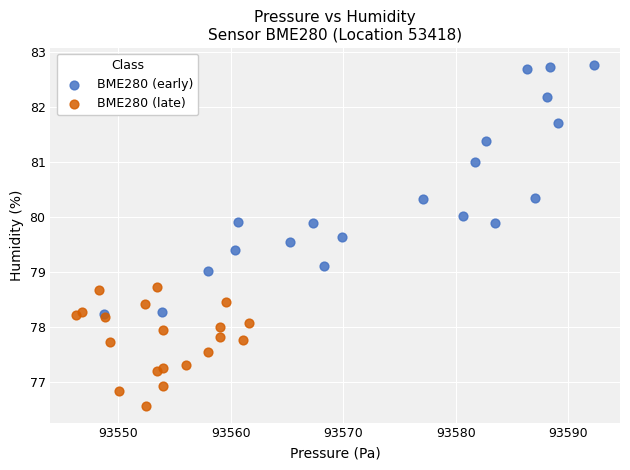

What are all the series names shown in the legend?

BME280 (early), BME280 (late)